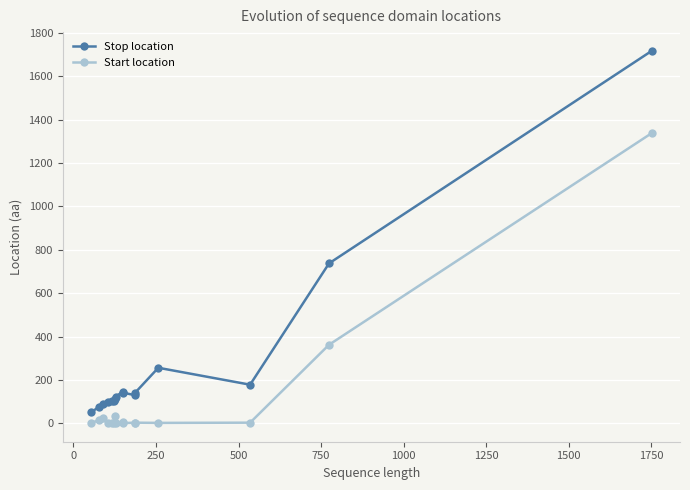

How many interior local valleys does the Stop location series have?

2